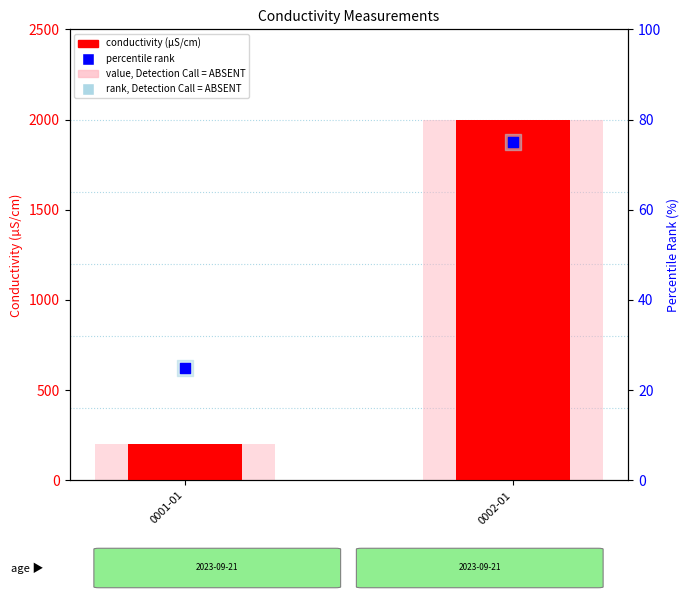

Which series has the largest Y range (max minus min)?

conductivity (µS/cm)